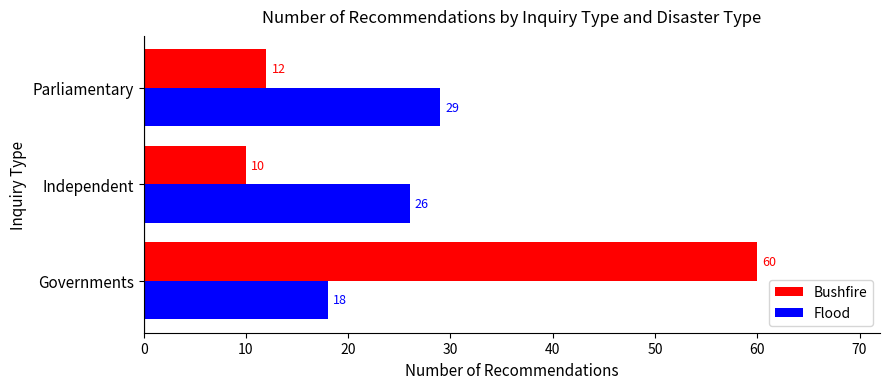

Which series has the largest total across all categories?

Bushfire